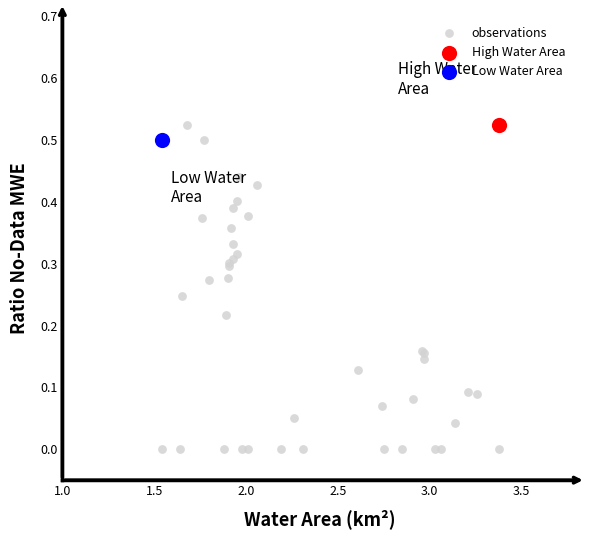

What are all the series names shown in the legend?

observations, High Water Area, Low Water Area